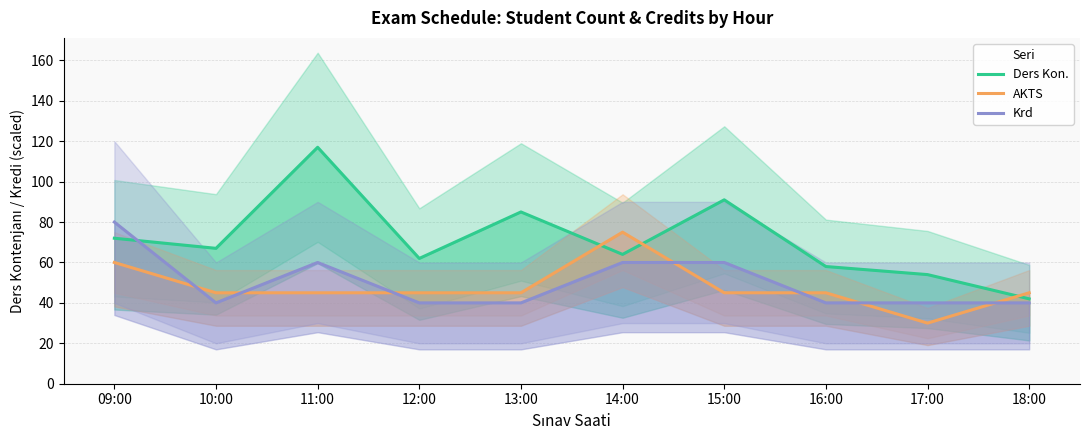

What is the label of the 2nd point from the right?

17:00